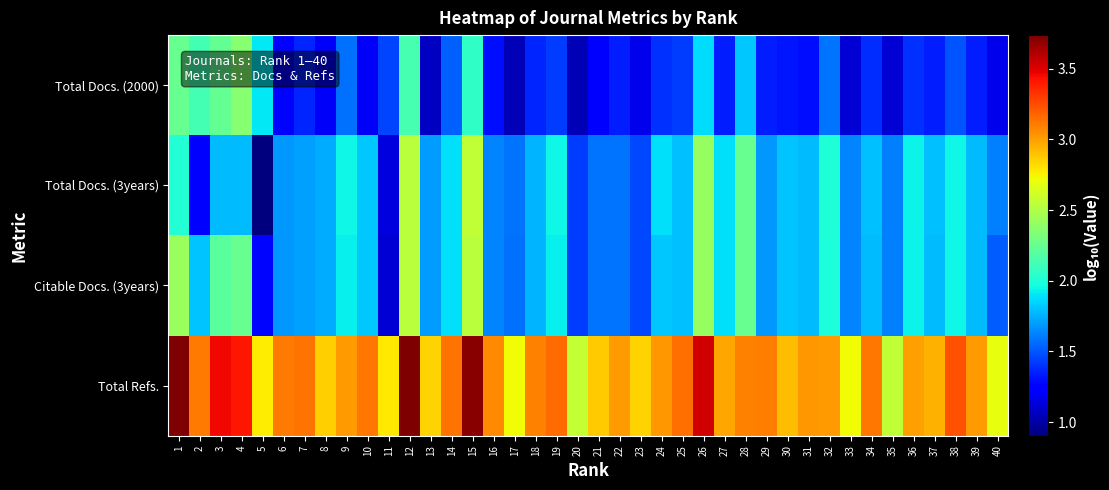

List the series in order of their peak value, lowest first.

Total Docs. (2000), Citable Docs. (3years), Total Docs. (3years), Total Refs.